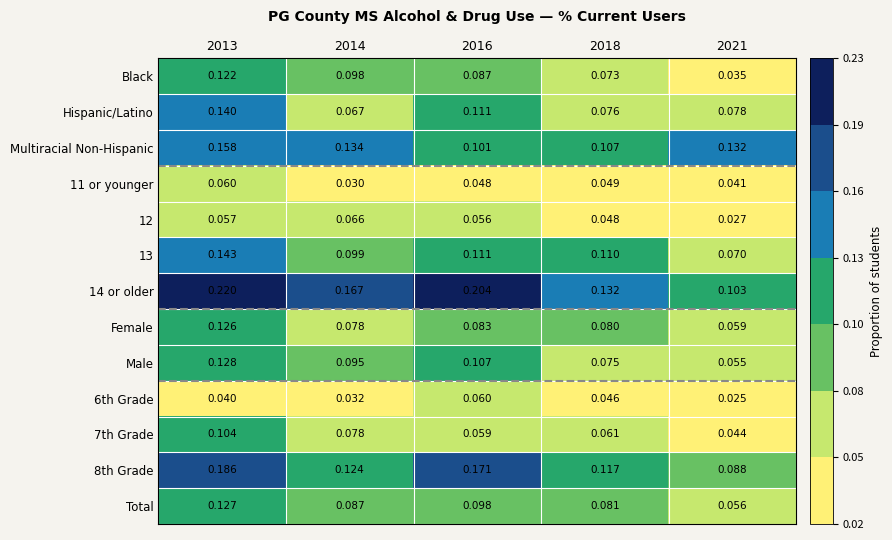

Between 2013 and 2016, which series saw the biggest shift?

Multiracial Non-Hispanic